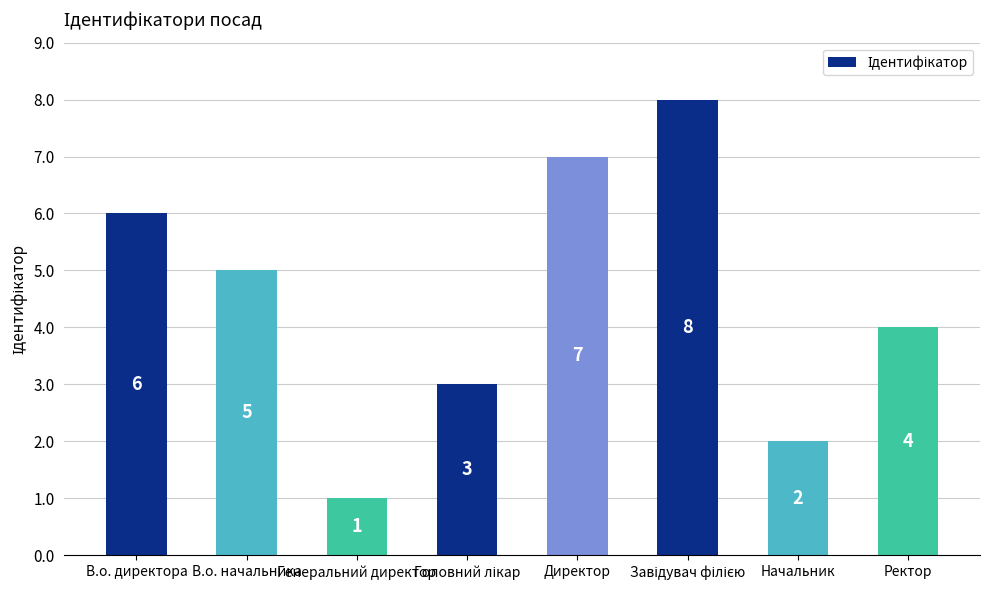

How many values are below 5?

4